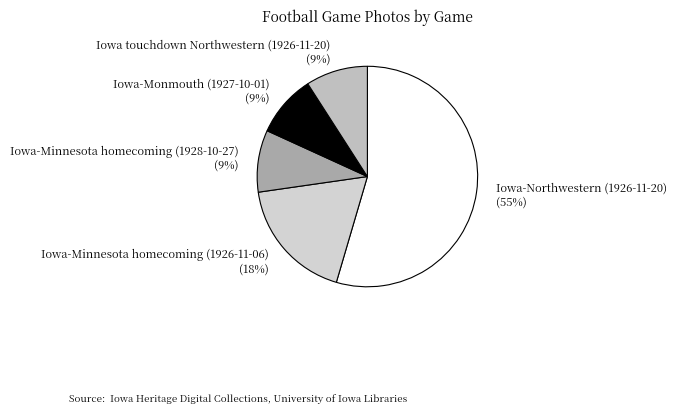

Combined, do Iowa touchdown Northwestern (1926-11-20) and Iowa-Monmouth (1927-10-01) account for over 50%?

No